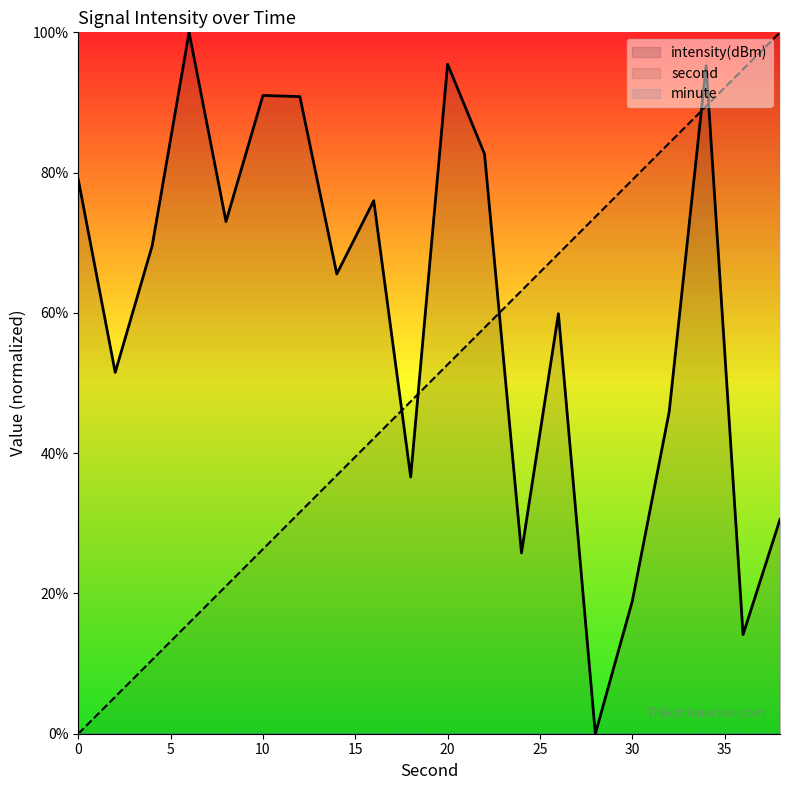

The value of second at 26 is 68.4. True or false?

True